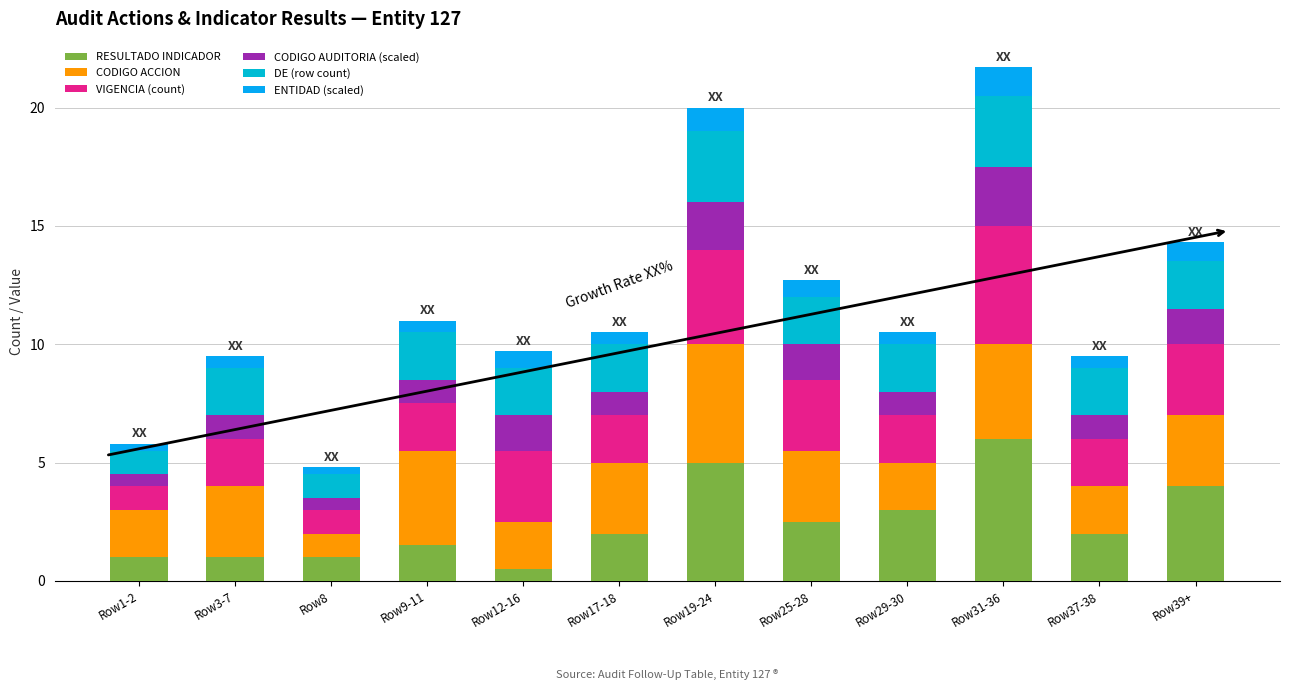

Which series has the largest total across all categories?

CODIGO ACCION